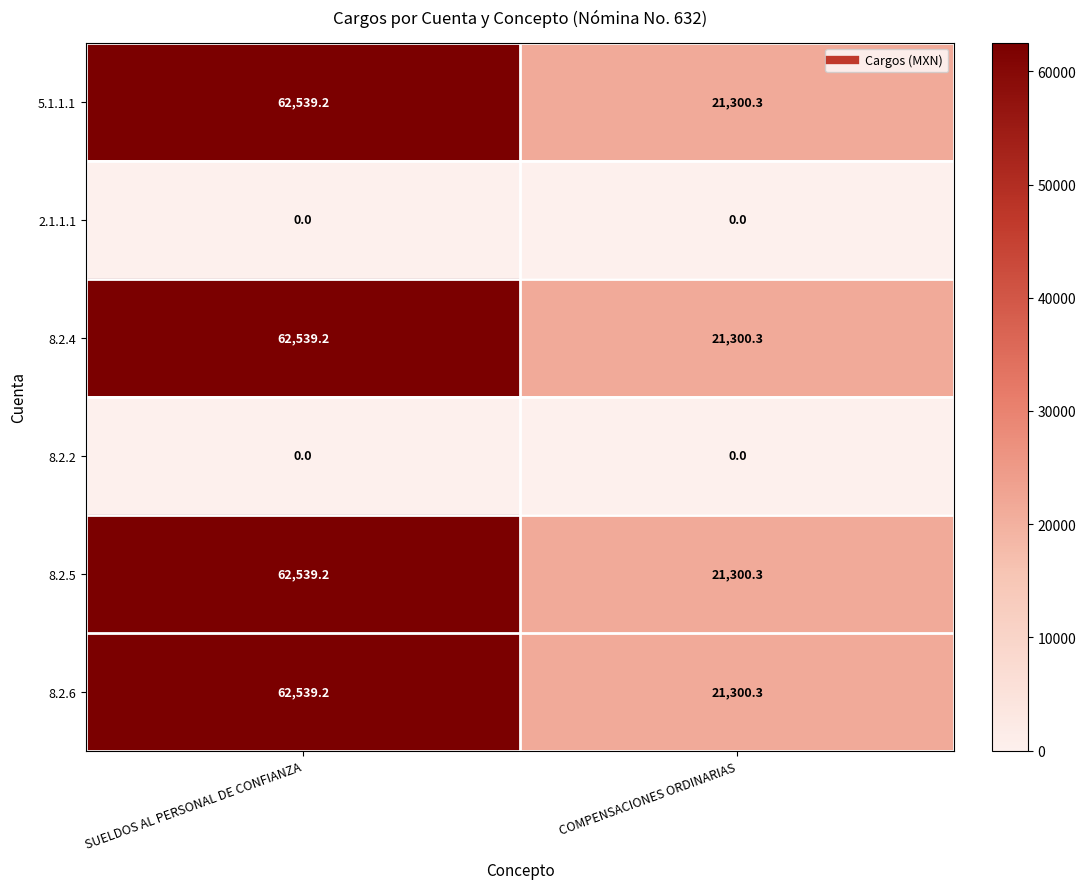

The value of 8.2.5 at COMPENSACIONES ORDINARIAS is 11437.3. True or false?

False